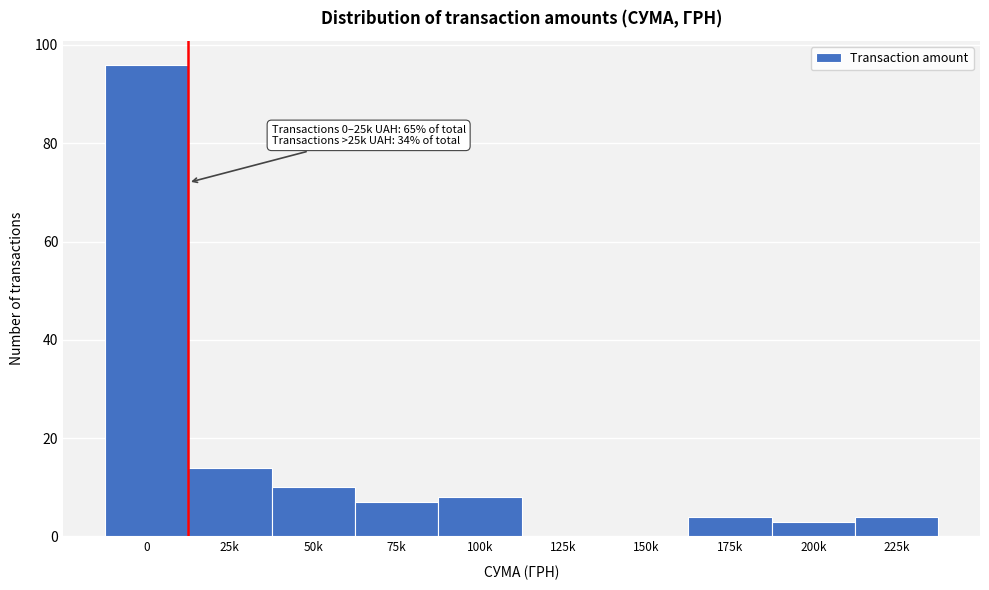

Reading right to left, what are all the values shown in this chart?

225k=4	200k=3	175k=4	150k=0	125k=0	100k=8	75k=7	50k=10	25k=14	0=96